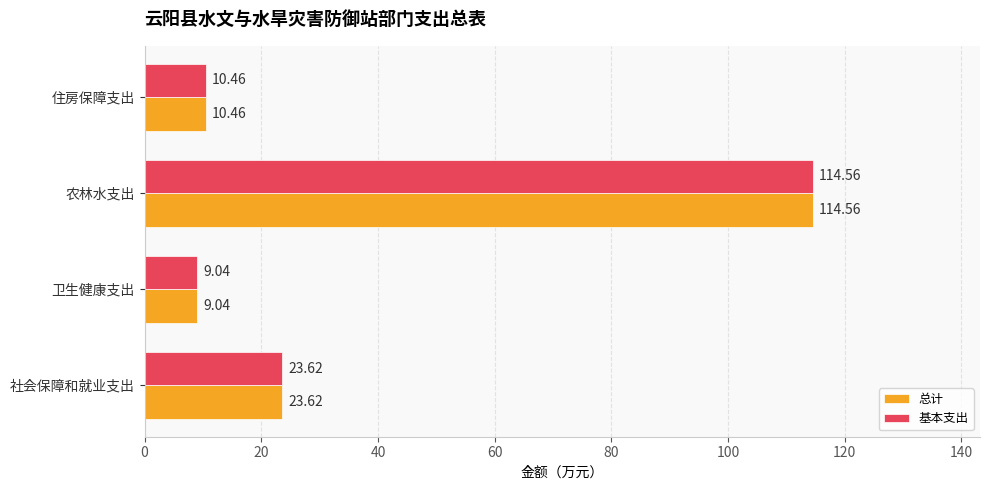

Where is 基本支出 nearest to the value 61?

社会保障和就业支出